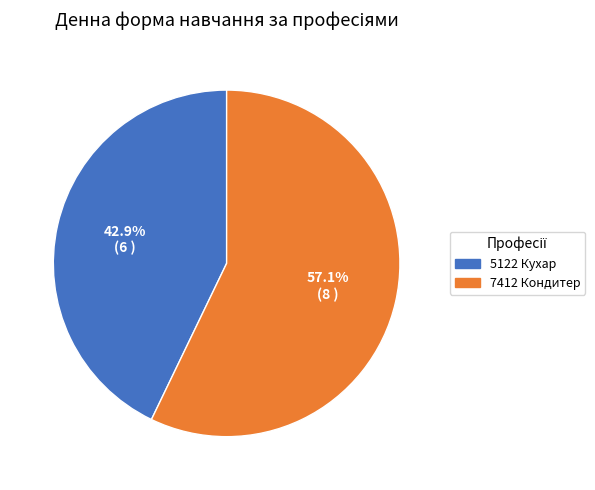

What percentage is NOT represented by 5122 Кухар?

57.1%